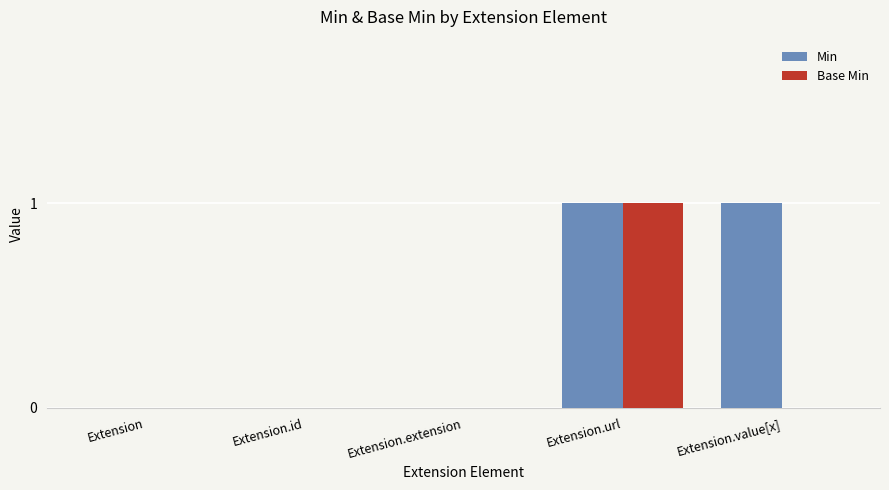

Reading left to right, transcribe all the data shown in this chart.

Min: 0	0	0	1	1
Base Min: 0	0	0	1	0